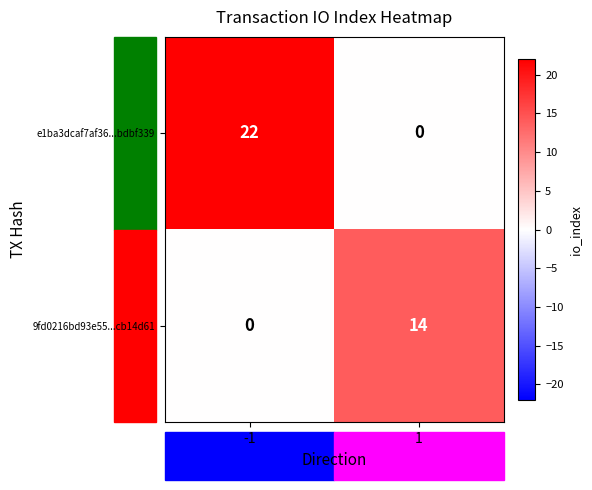

Is it true that e1ba3dcaf7af36...bdbf339 equals 22 at -1?

True